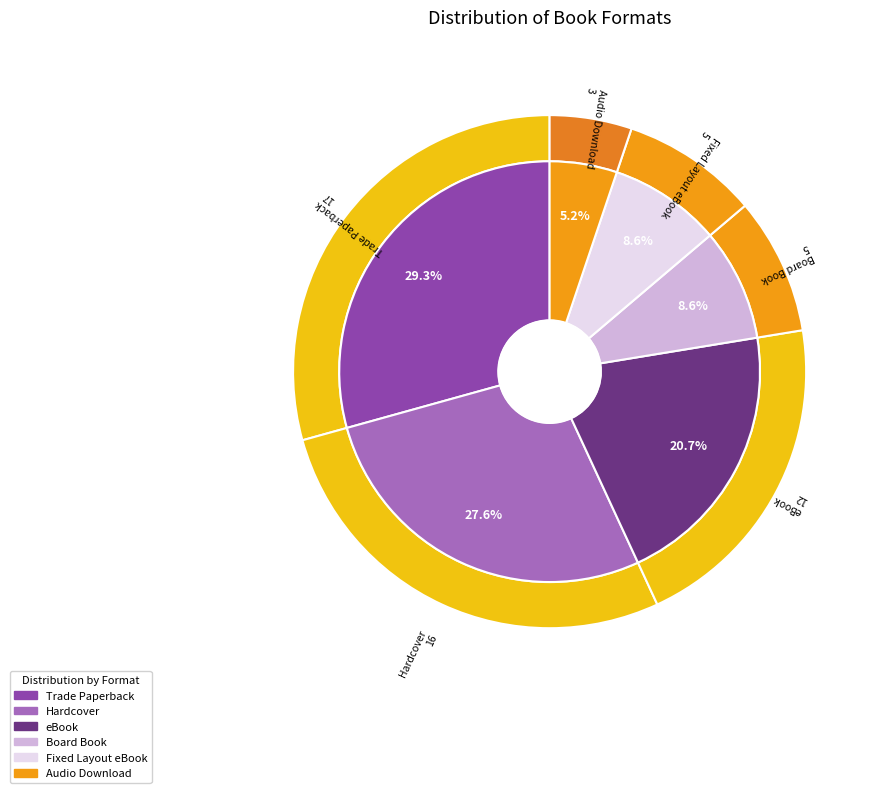

Is there any slice that represents more than half of the pie?

No